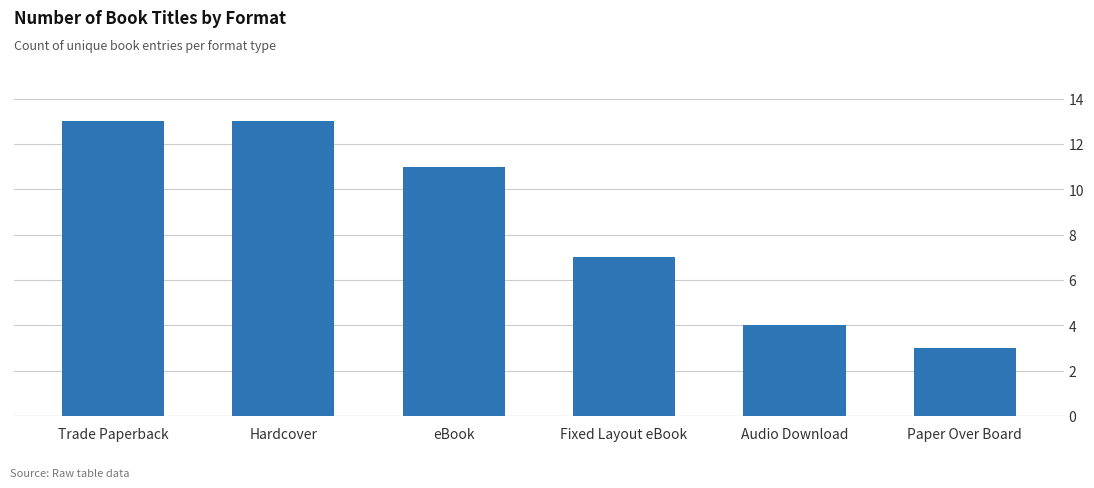

The chart shows a value of 21 at Trade Paperback. True or false?

False